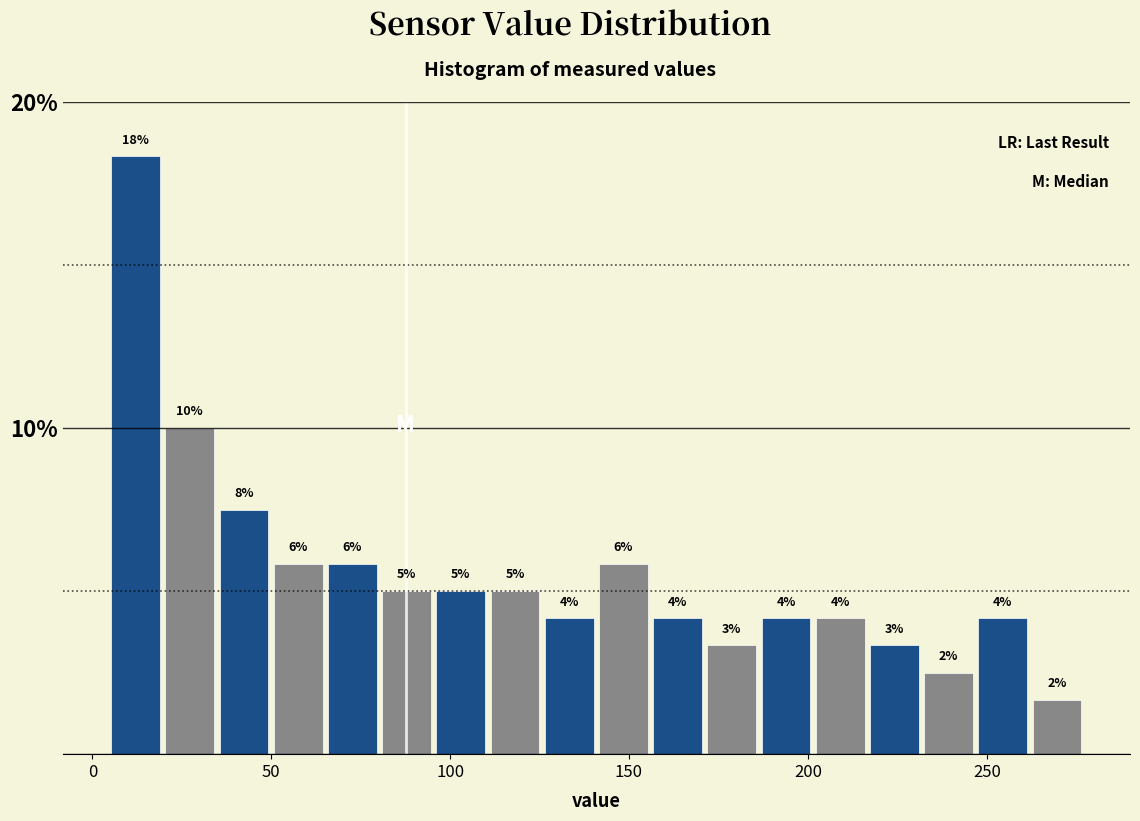

Around what value on the x-axis is the tallest bar? Give the approximate position of its centre, as read against the axis.

10